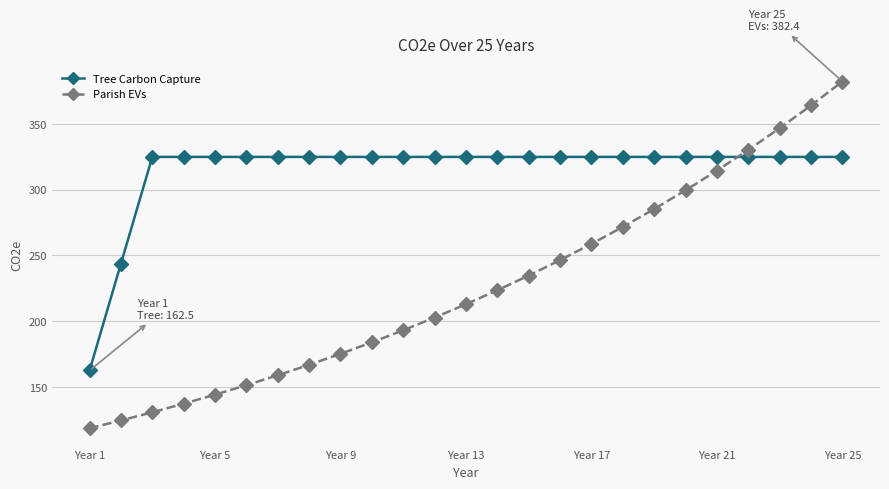

How many lines are shown in the chart?

2